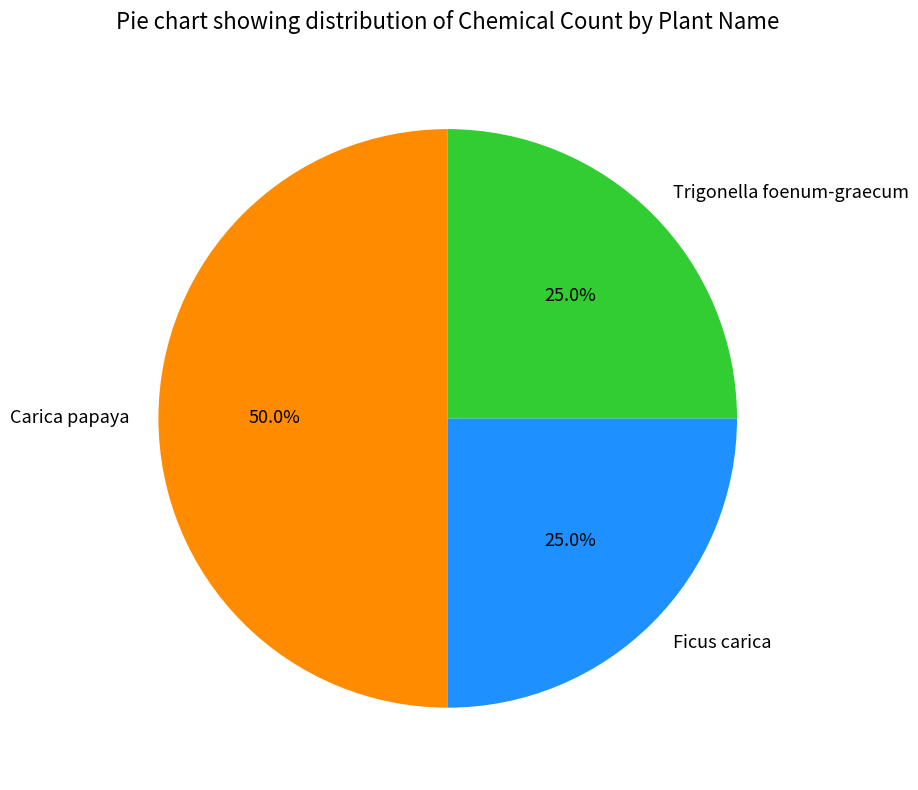

How many segments does this pie chart have?

3